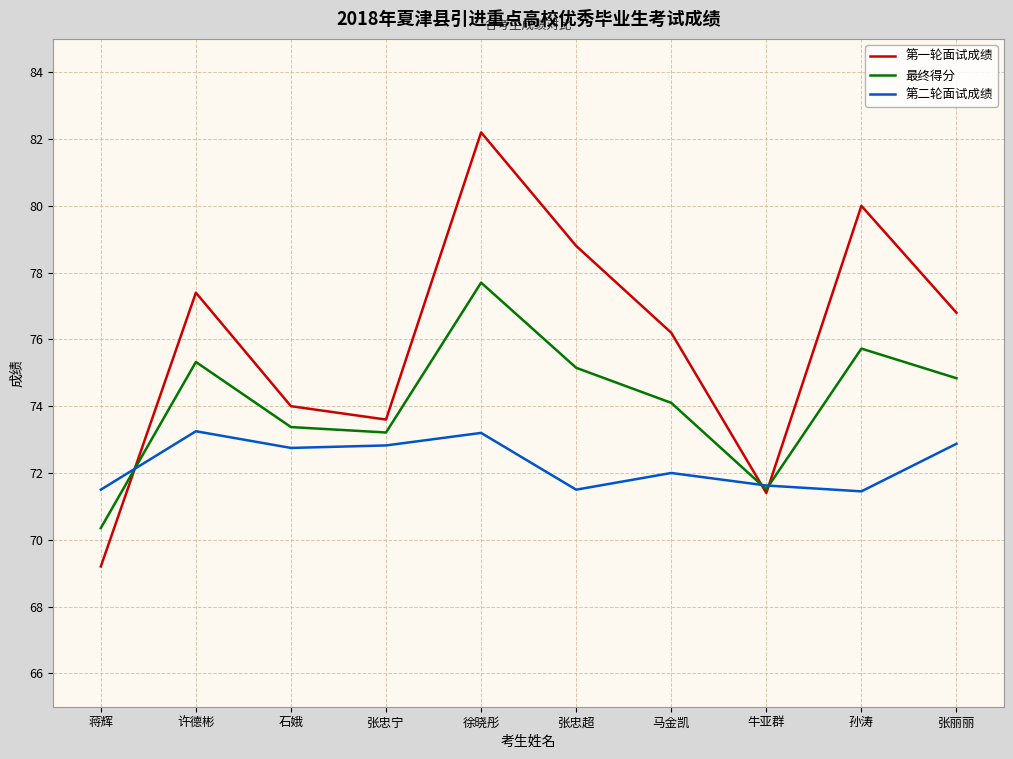

At which category does 第一轮面试成绩 reach its first local valley?

张忠宁